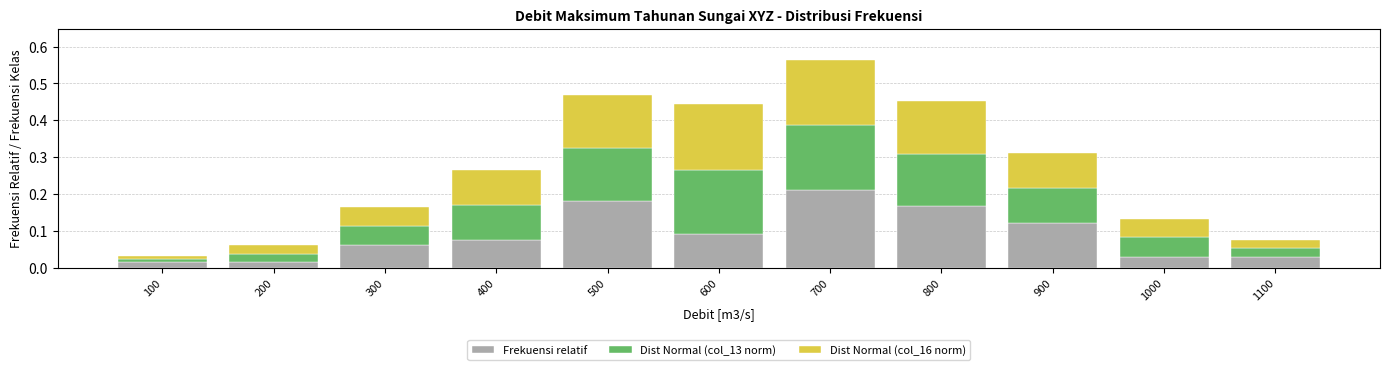

At which label does Frekuensi relatif reach its peak?

700